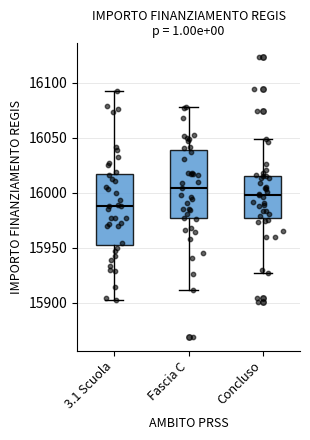

Where does the upper whisker of the box for 3.1 Scuola end on the y-axis? The values are not printed on the chart, so give them approximately, as read against the axis.

16095